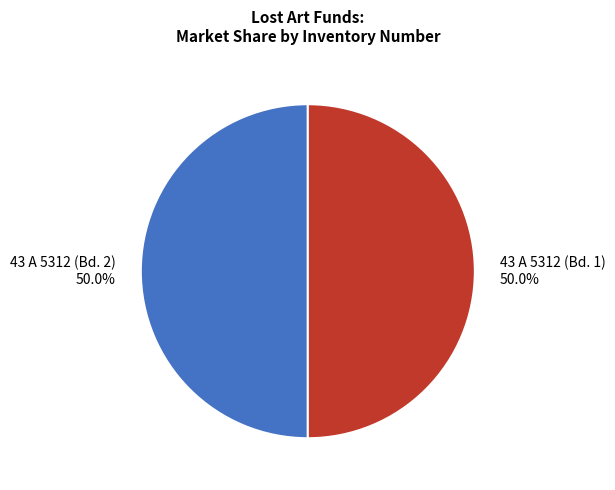

How many slices are in this pie chart?

2